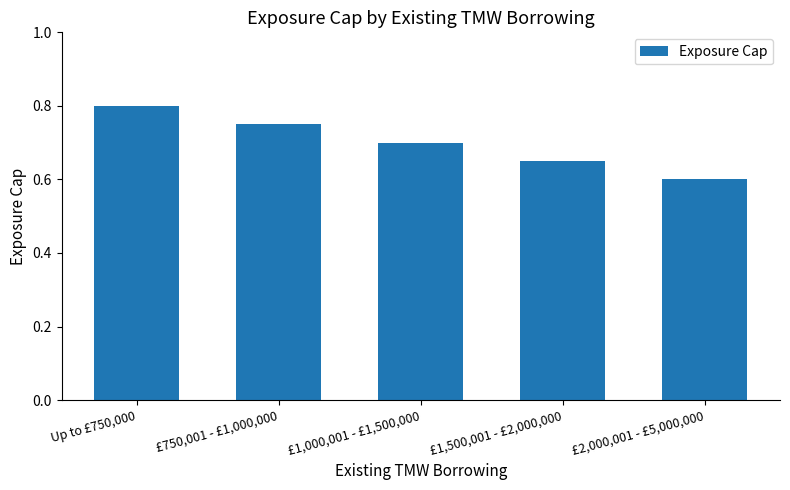

What is the sum of all values?

3.5